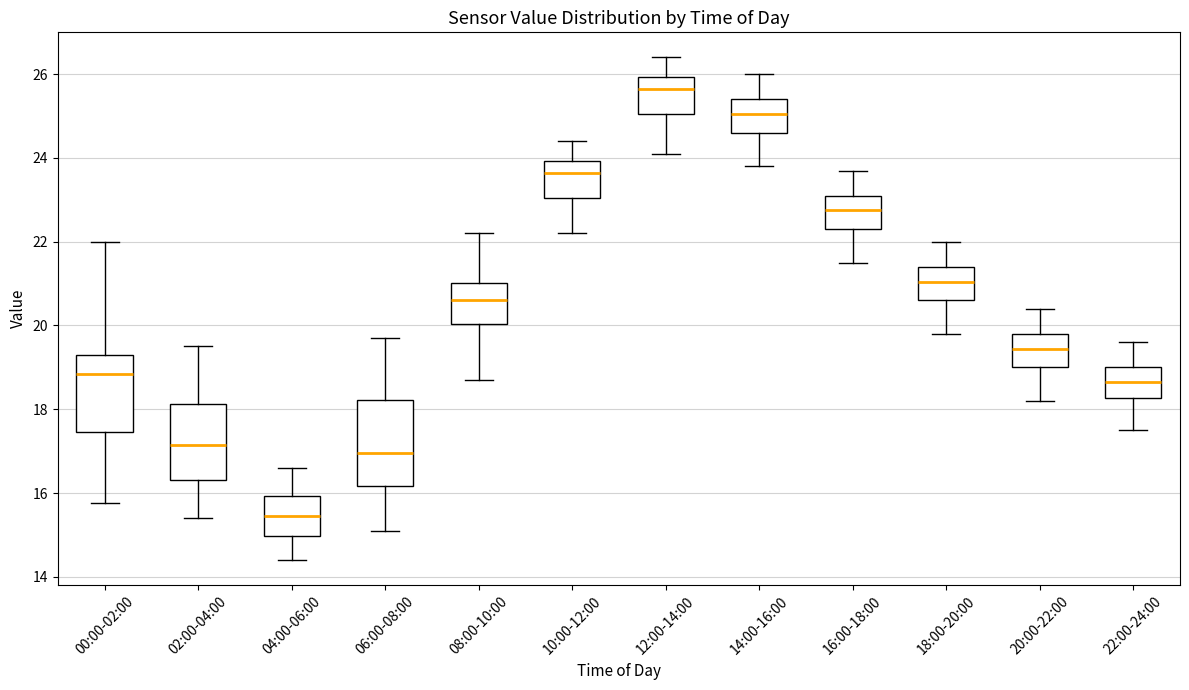

Where is the lower edge of the box for 18:00-20:00 on the y-axis? The values are not printed on the chart, so give them approximately, as read against the axis.

20.6